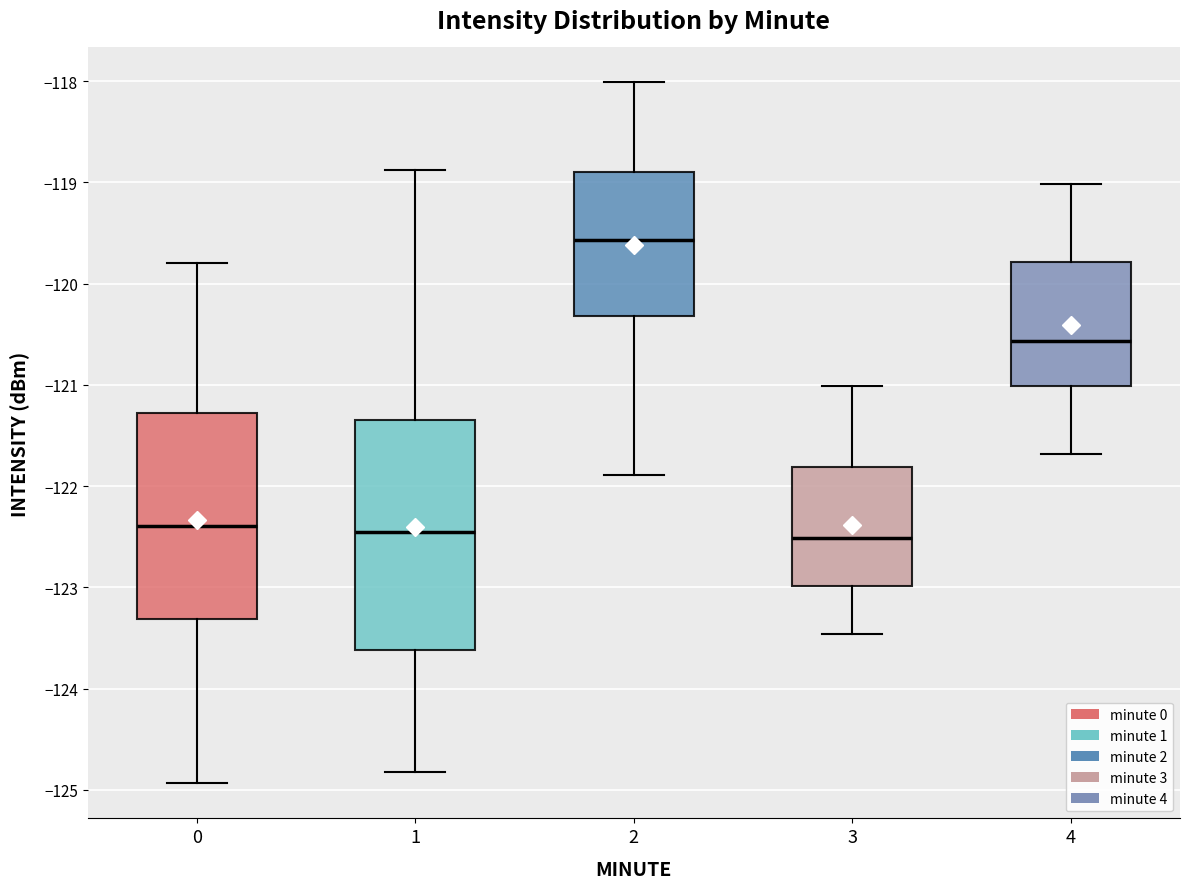

Comparing the boxes themselves (not the whiskers), which one is the tallest?

1